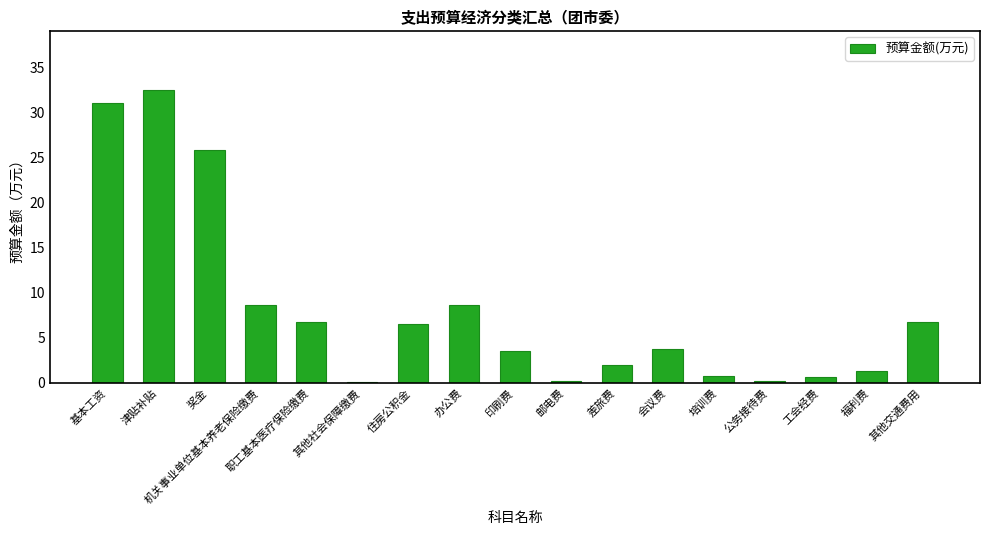

Where does the data first go above 3?

基本工资